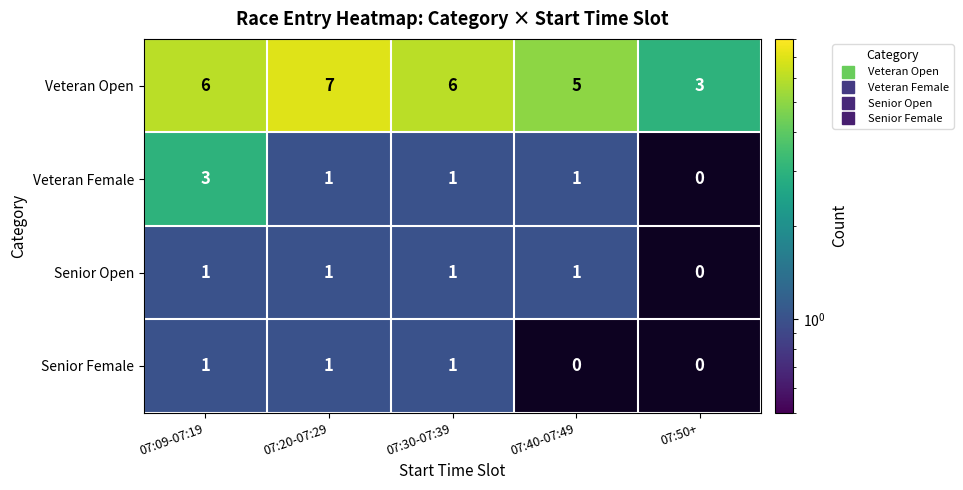

What is the total value across all series at 07:30-07:39?

9